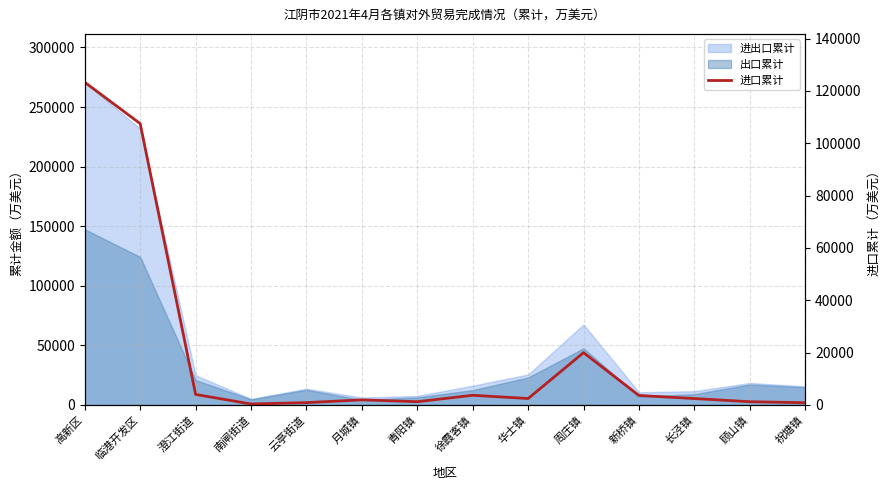

What is the minimum value shown in the chart?

373